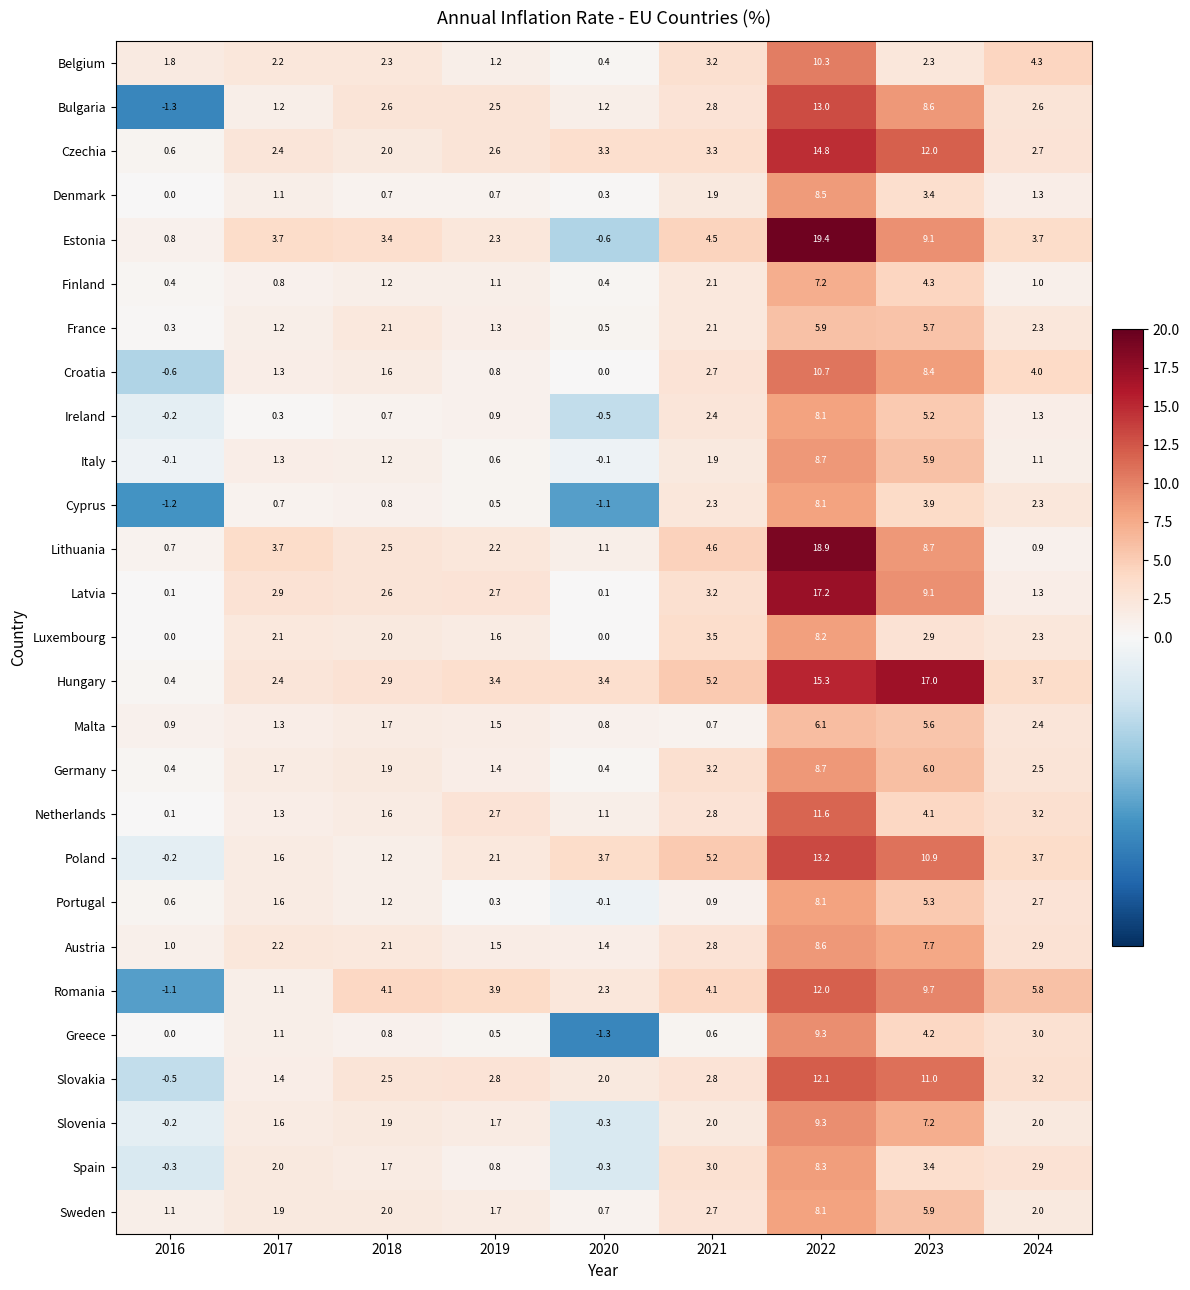

How many data points in Denmark are above 1?

5